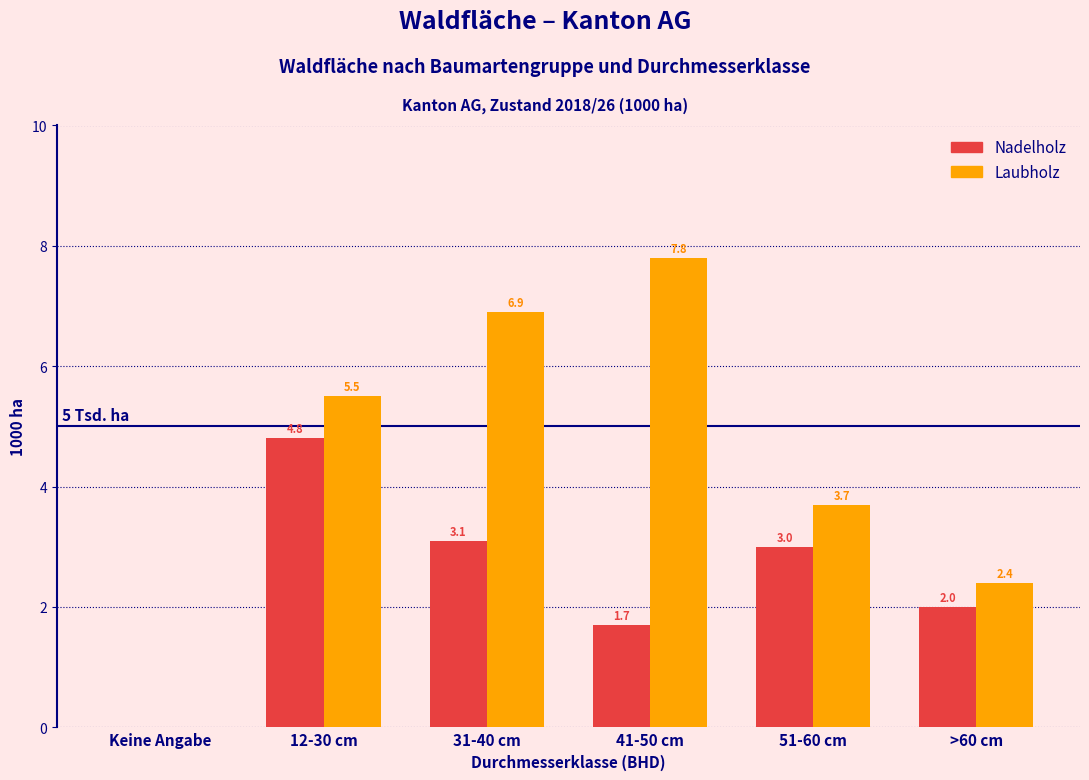

Reading left to right, transcribe all the data shown in this chart.

Nadelholz: Keine Angabe=0.0	12-30 cm=4.8	31-40 cm=3.1	41-50 cm=1.7	51-60 cm=3.0	>60 cm=2.0
Laubholz: Keine Angabe=0.0	12-30 cm=5.5	31-40 cm=6.9	41-50 cm=7.8	51-60 cm=3.7	>60 cm=2.4